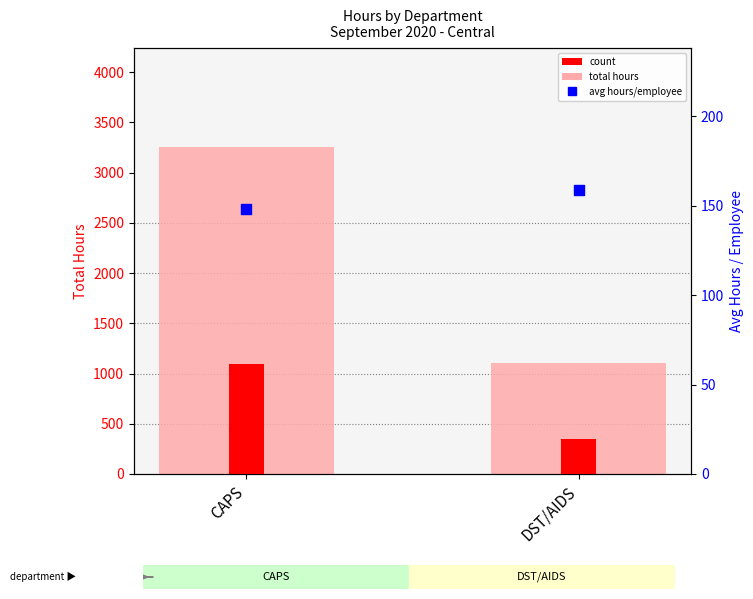

What are all the series names shown in the legend?

total hours, count, avg hours / employee